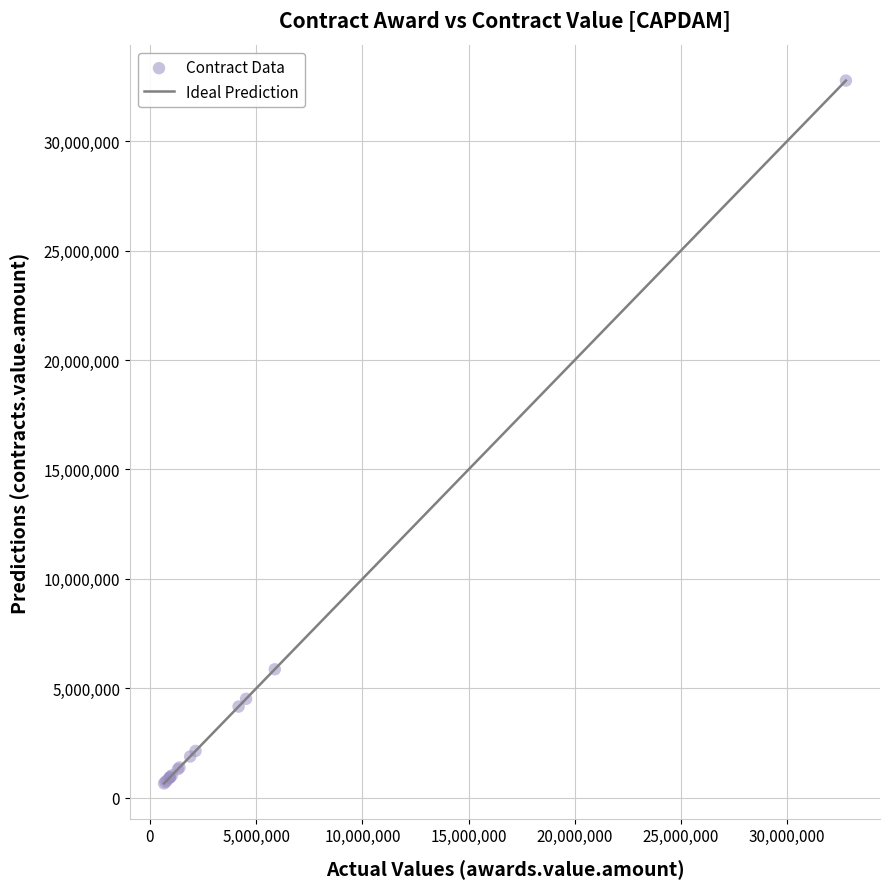

What Y value in the scatter plot is closest to 16711433?

5875251.1